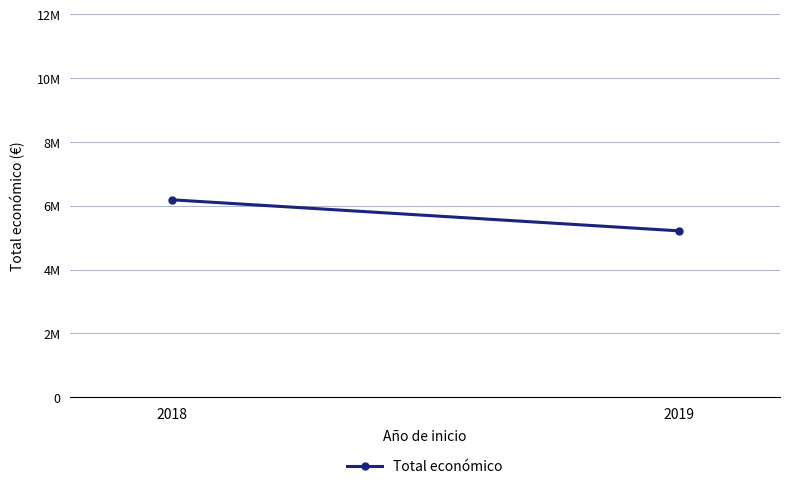

Approximately how many times larger is the value at 2018 compared to 2019?

1.2